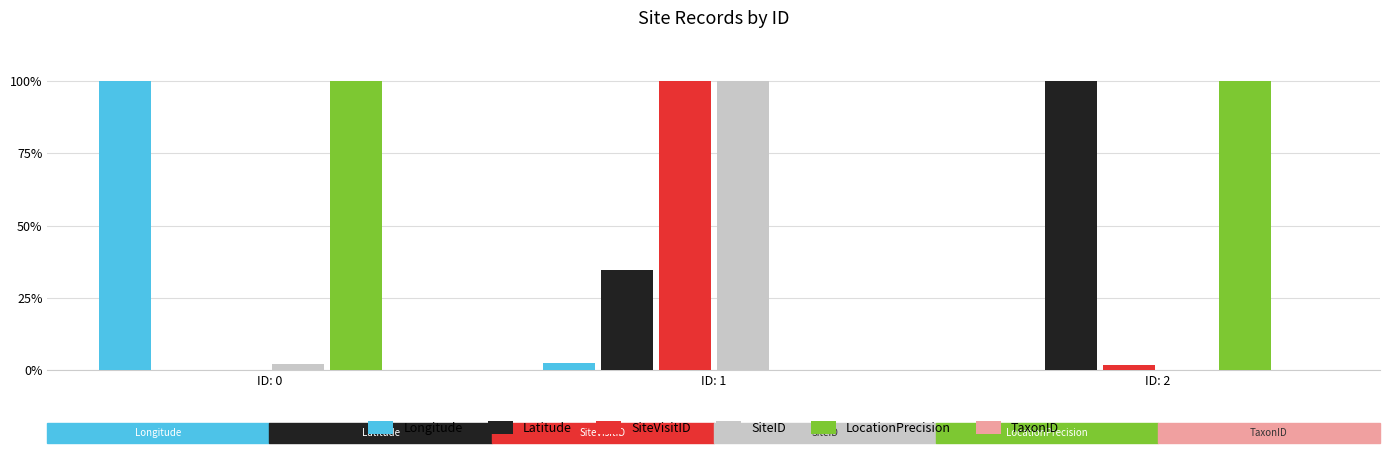

Reading left to right, extract all data points from this chart.

Longitude: ID: 0=100.0	ID: 1=2.4	ID: 2=0.0
Latitude: ID: 0=0.0	ID: 1=34.5	ID: 2=100.0
SiteVisitID: ID: 0=0.0	ID: 1=100.0	ID: 2=1.7
SiteID: ID: 0=1.9	ID: 1=100.0	ID: 2=0.0
LocationPrecision: ID: 0=100.0	ID: 1=0.0	ID: 2=100.0